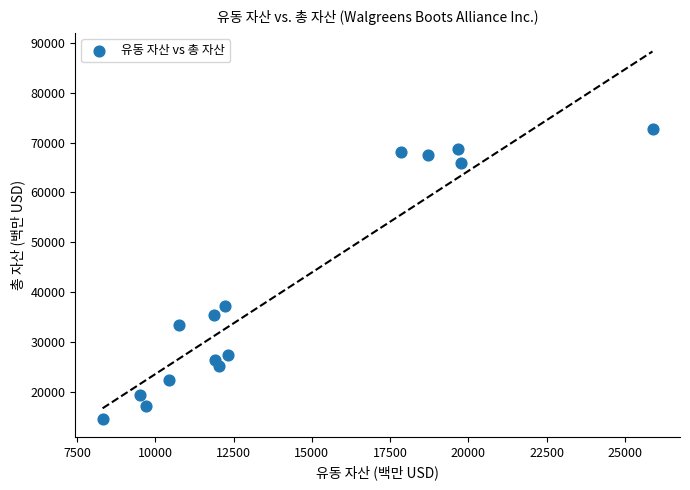

What is the range of X values (max minus min)?

17566